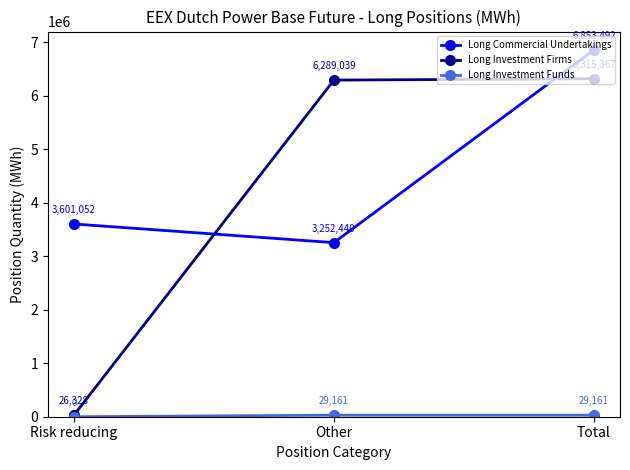

List the labels in order of Long Investment Firms value, smallest first.

Risk reducing, Other, Total